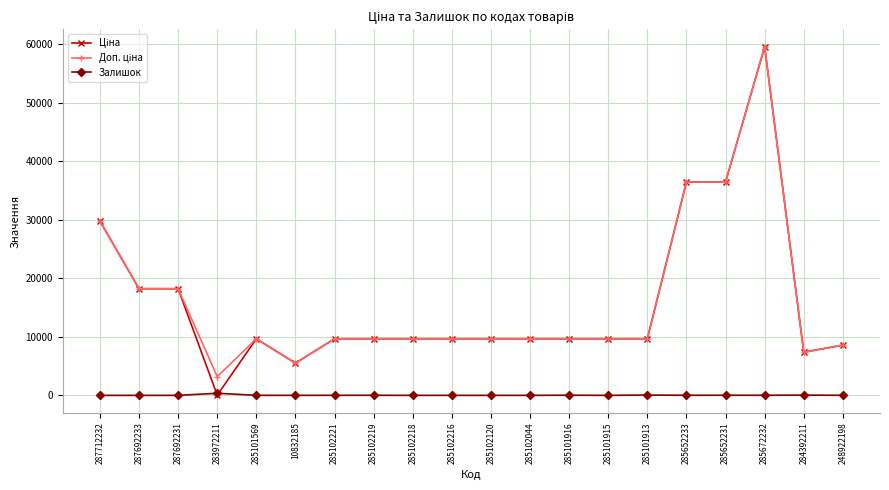

What position from the right is 248922198?

1